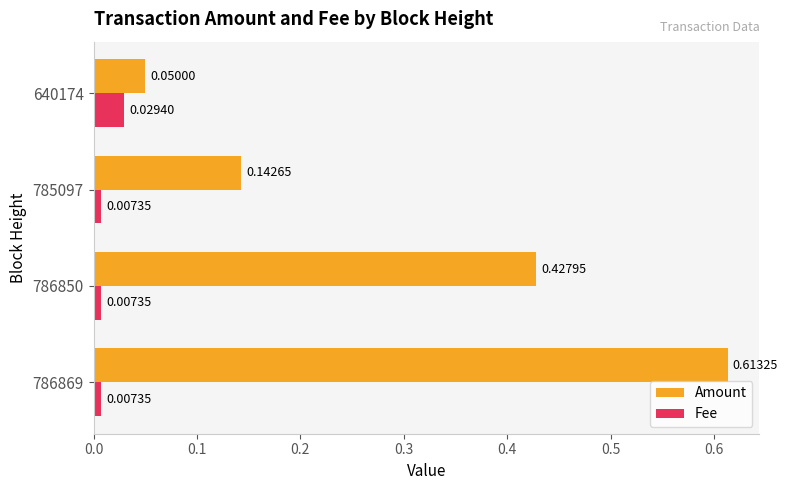

Which series has the largest range (max minus min)?

Amount